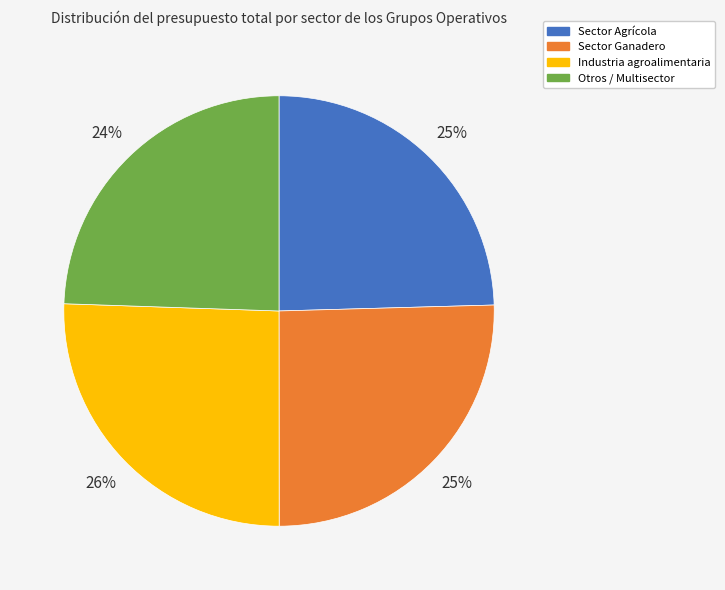

Is there a majority slice in this chart?

No